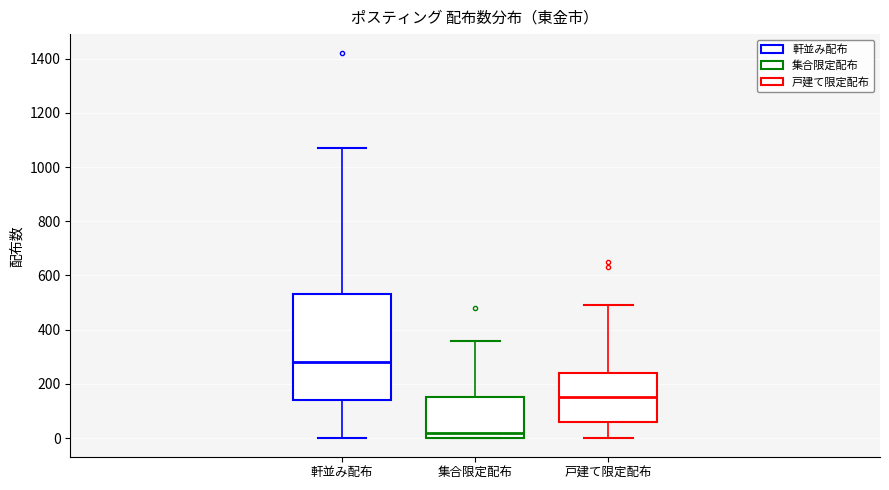

Where does the median line of the box for 集合限定配布 sit on the y-axis? The values are not printed on the chart, so give them approximately, as read against the axis.

20